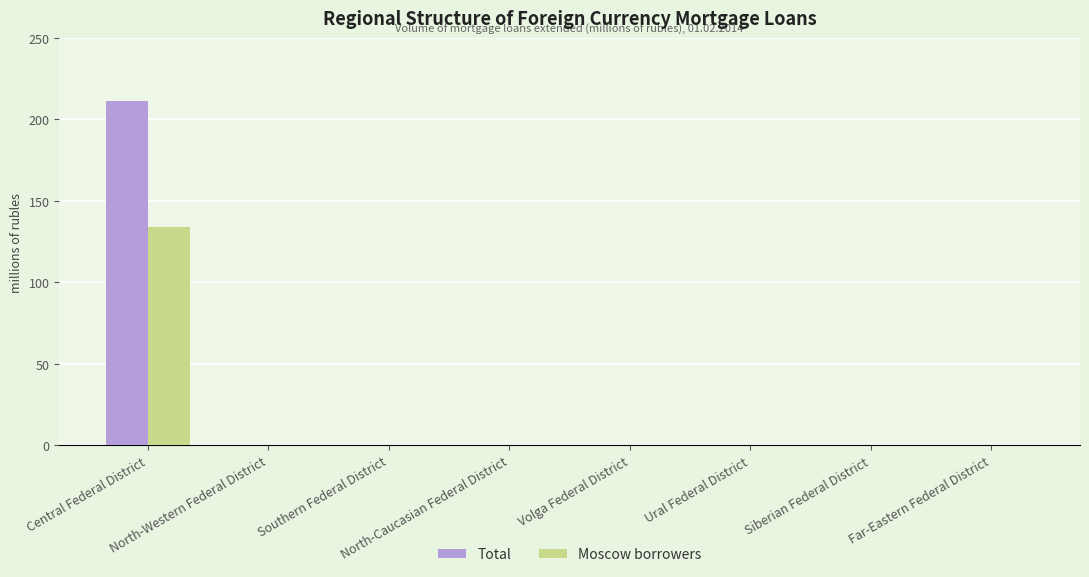

What is the maximum value shown in the chart?

211